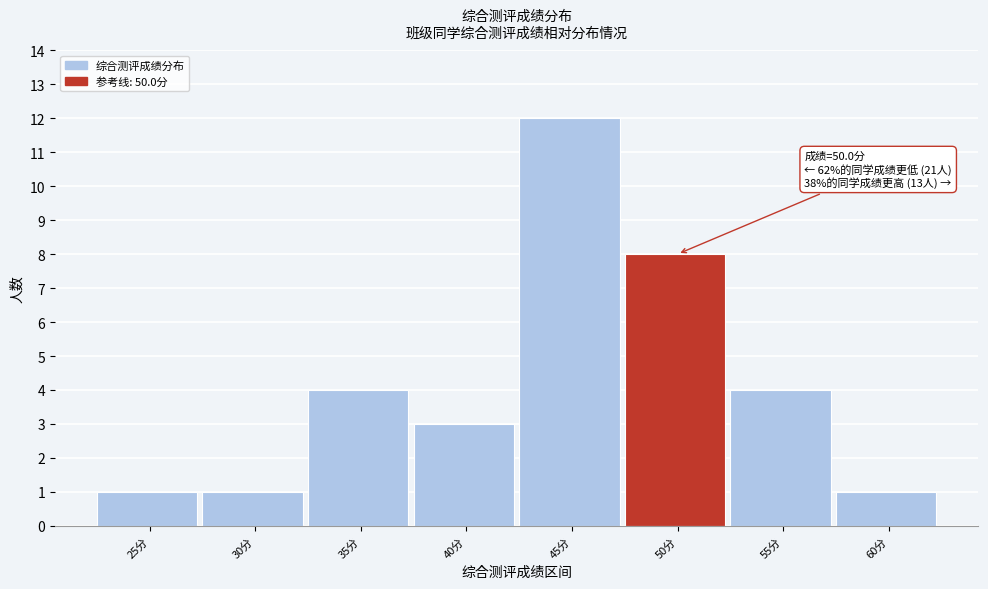

Reading left to right, what are all the values shown in this chart?

1	1	4	3	12	8	4	1